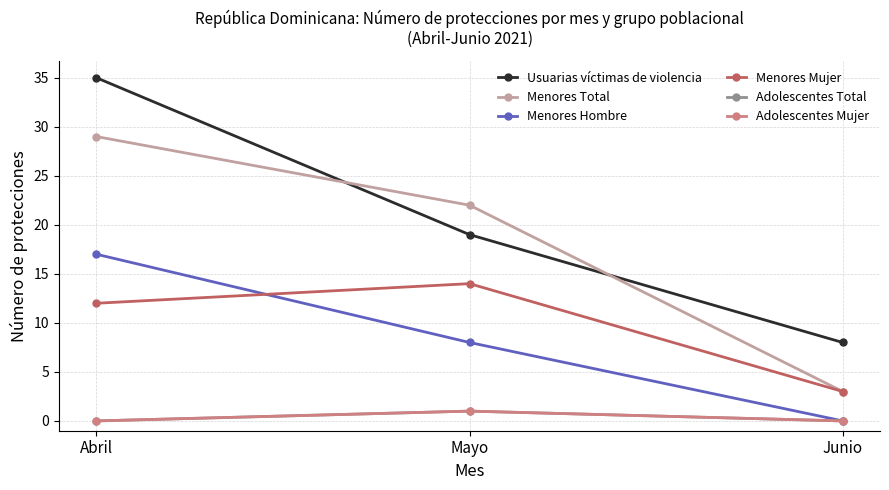

Reading left to right, extract all data points from this chart.

Usuarias víctimas de violencia: 35	19	8
Menores Total: 29	22	3
Menores Hombre: 17	8	0
Menores Mujer: 12	14	3
Adolescentes Total: 0	1	0
Adolescentes Mujer: 0	1	0